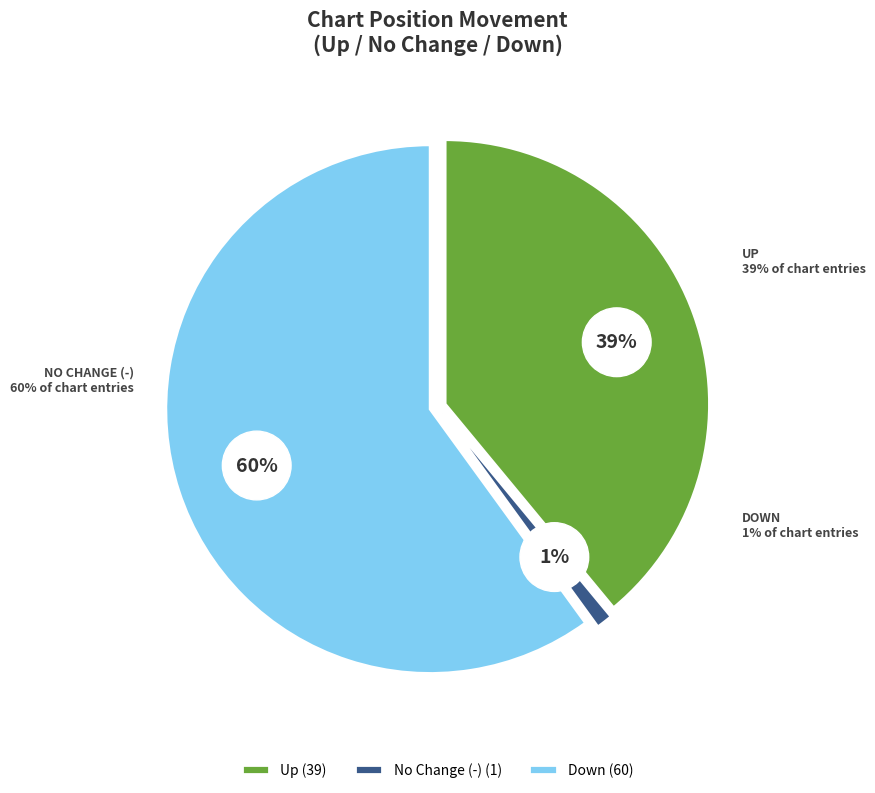

Does - represent more than half of the total?

Yes